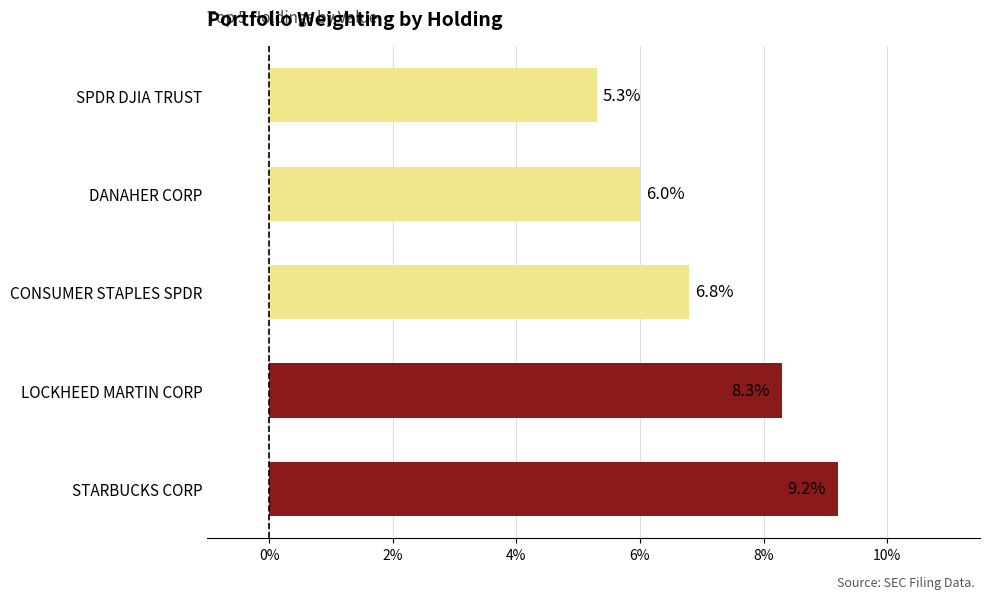

Count the values in the range 0 to 1.

5